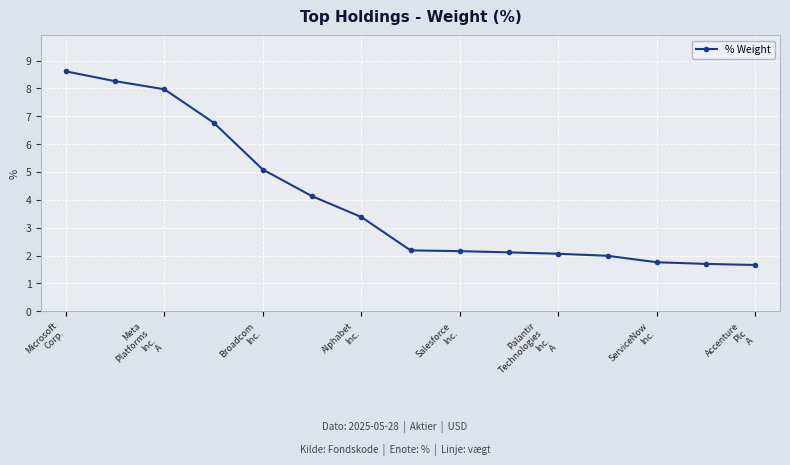

Reading left to right, what are all the values shown in this chart?

8.6	8.3	8.0	6.8	5.1	4.1	3.4	2.2	2.2	2.1	2.1	2.0	1.8	1.7	1.7